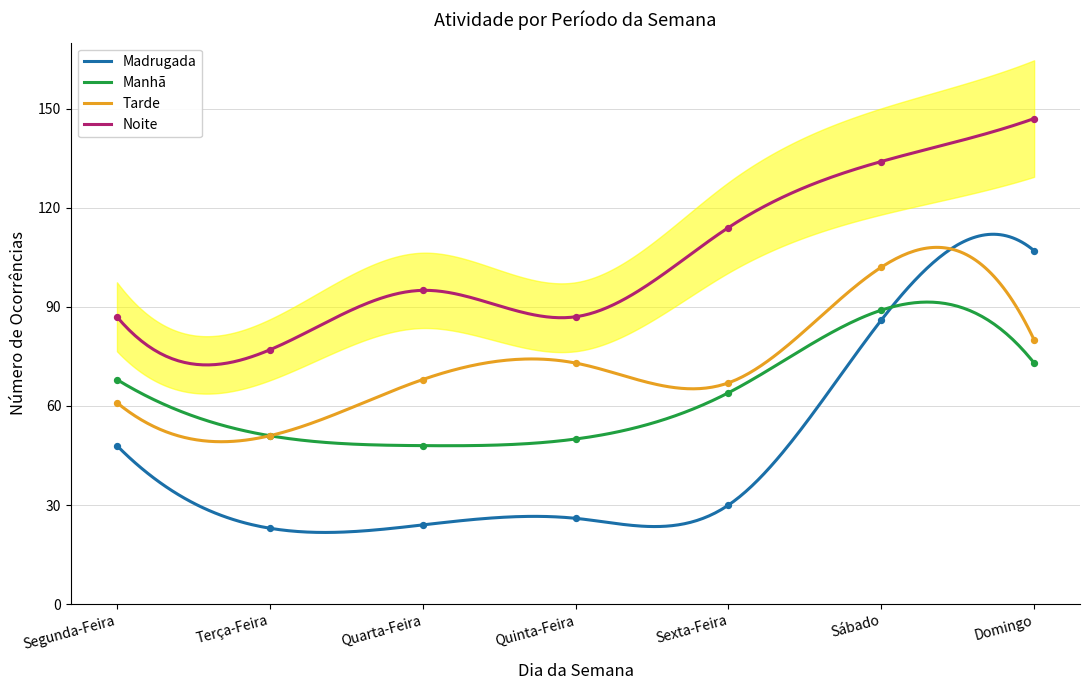

At how many categories does at least one series exceed 43?

7